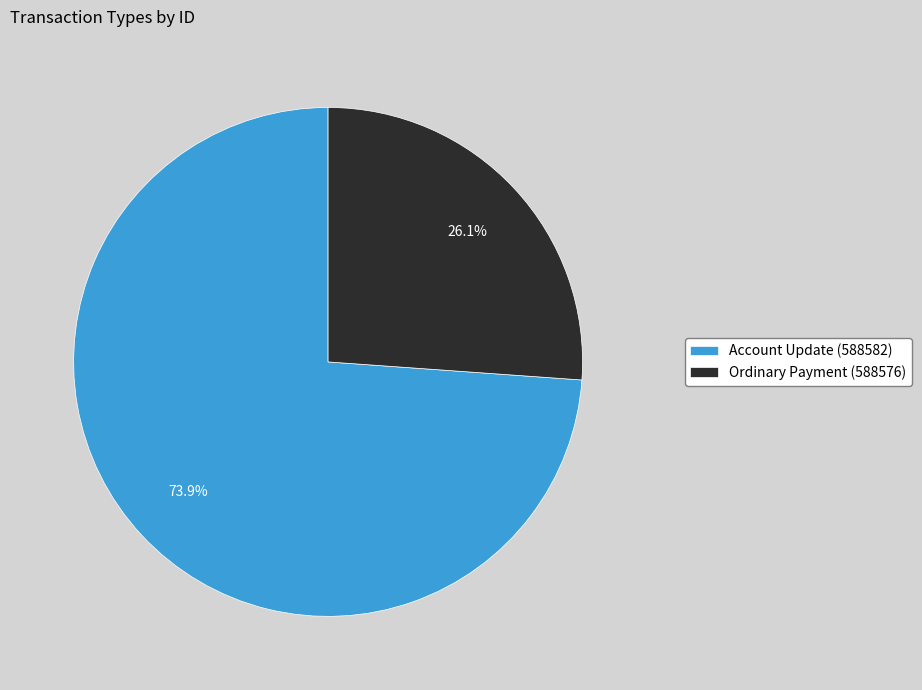

Which has a higher value, Account Update (588582) or Ordinary Payment (588576)?

Account Update (588582)